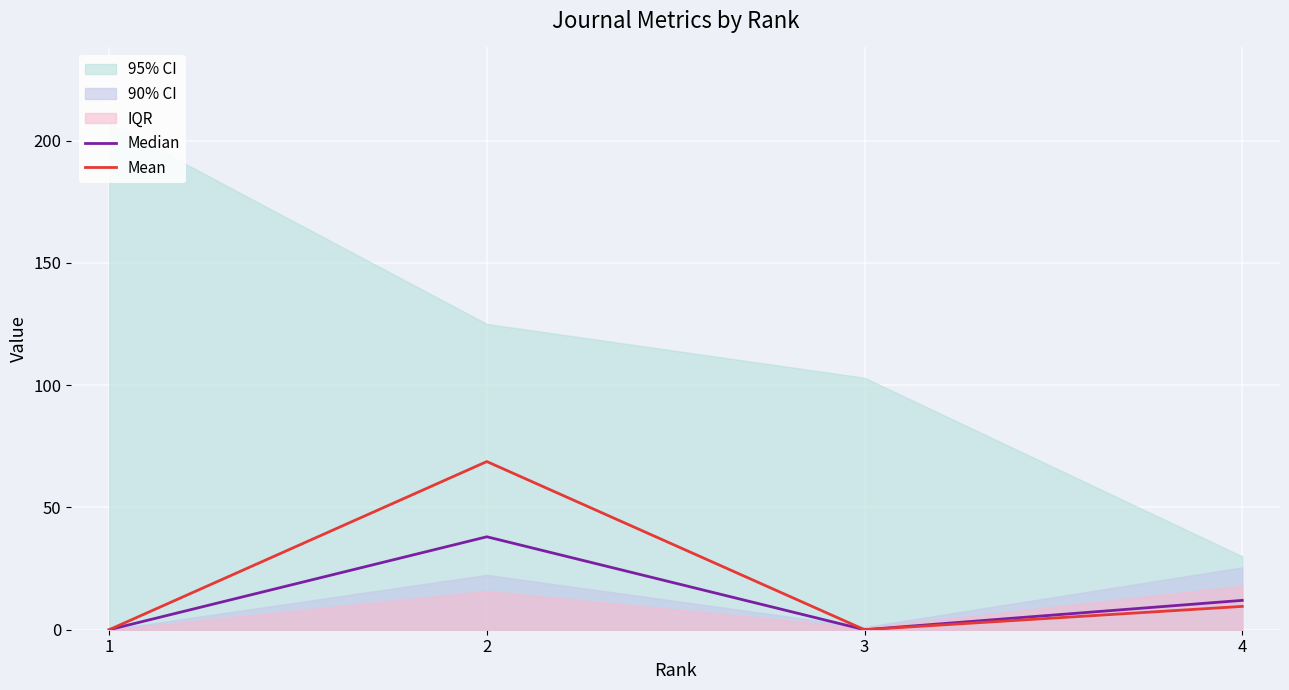

What is the sum of the Mean values at 1 and 4?

9.5